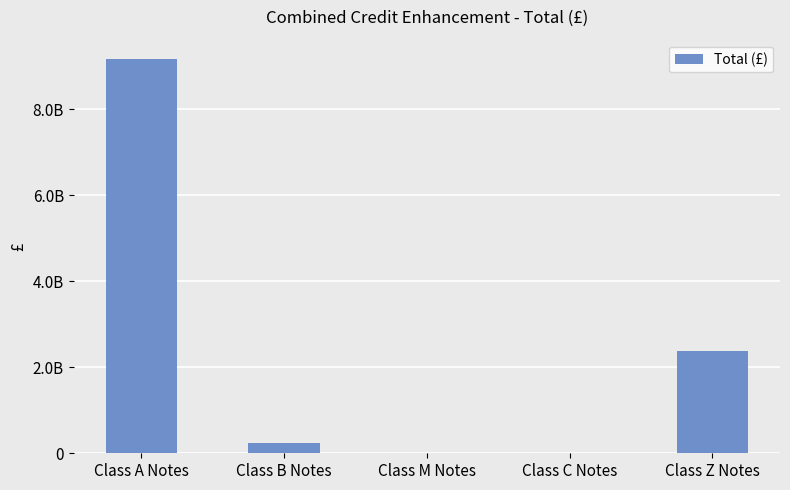

What position from the left is Class C Notes?

4